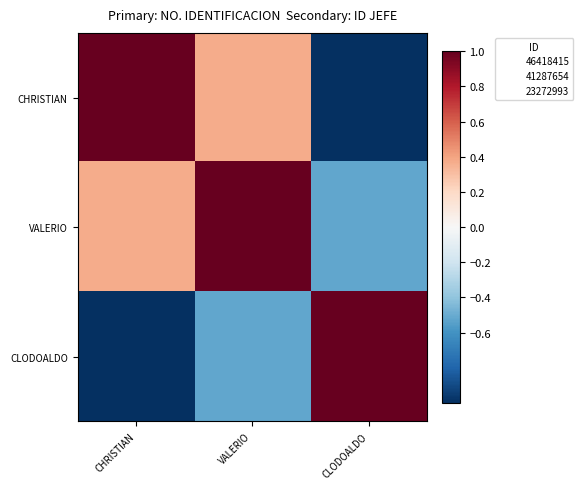

Rank the series by their average value, from highest to lowest.

VALERIO, CHRISTIAN, CLODOALDO